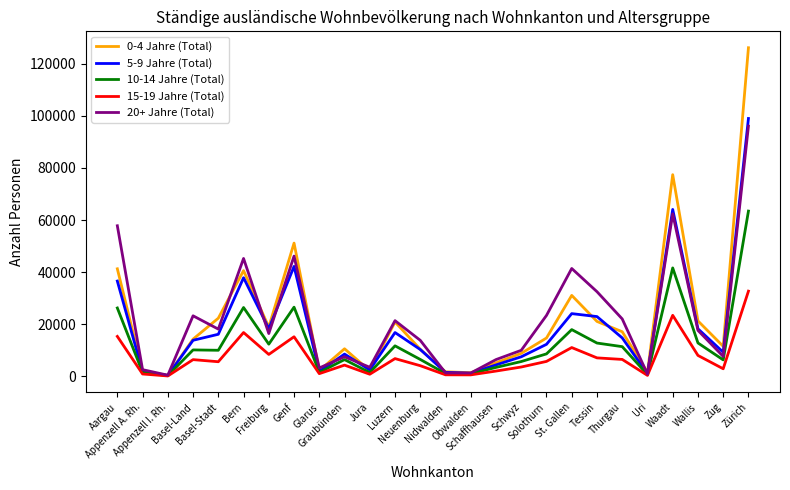

What position from the left is Uri?

22